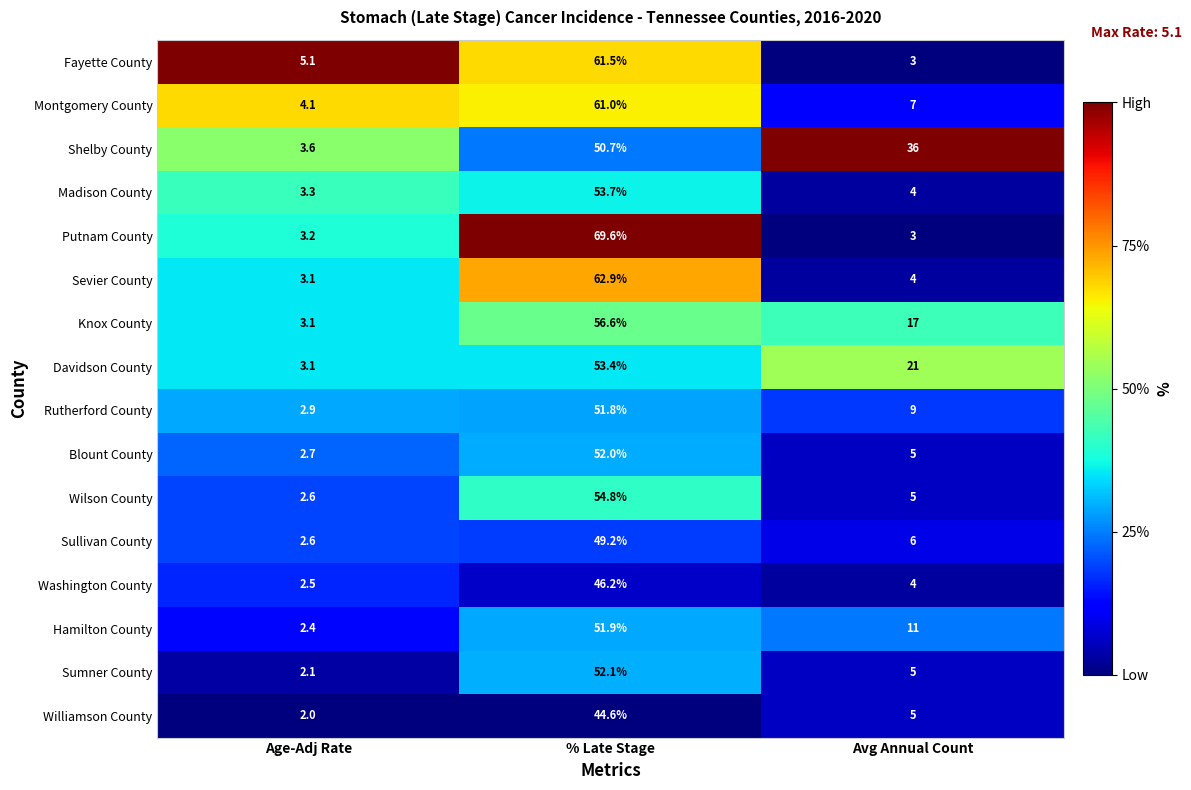

Rank the series at % Late Stage from lowest to highest value.

Williamson County, Washington County, Sullivan County, Shelby County, Rutherford County, Hamilton County, Blount County, Sumner County, Davidson County, Madison County, Wilson County, Knox County, Montgomery County, Fayette County, Sevier County, Putnam County